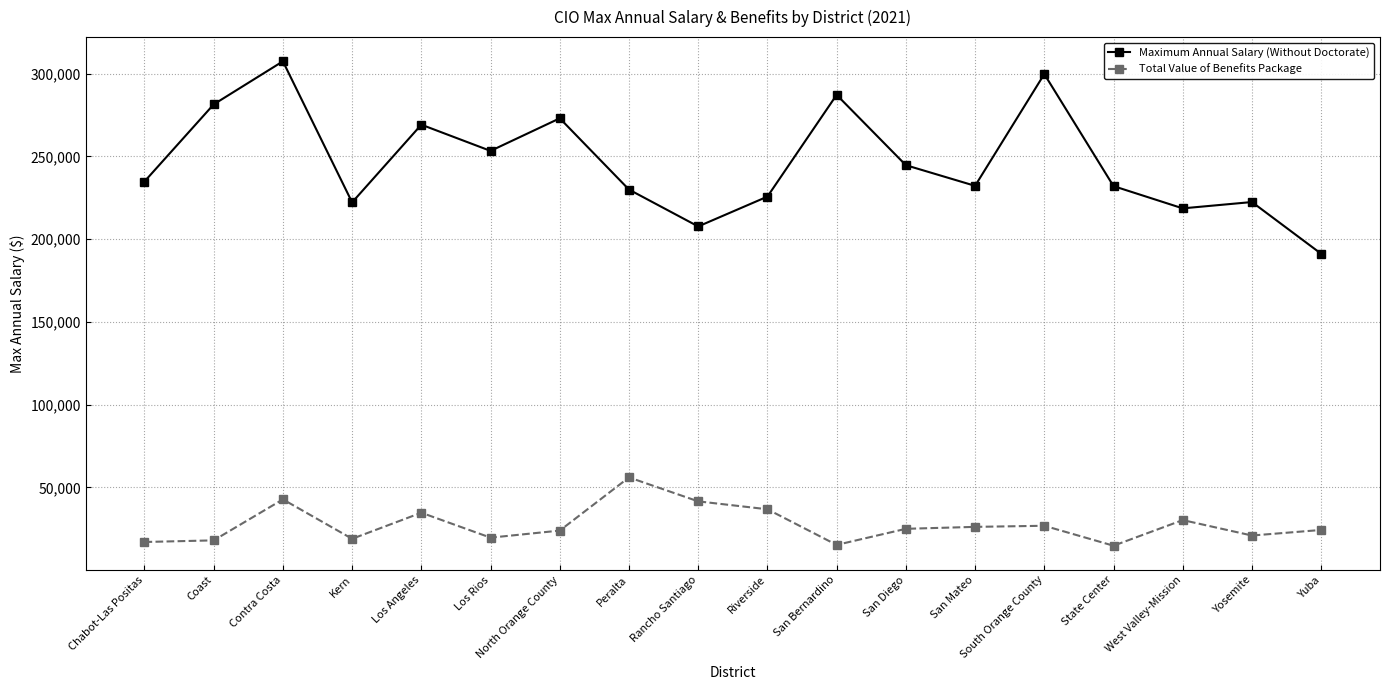

What is the difference between the maximum and second lowest values in the Total Value of Benefits Package series?

40801.2